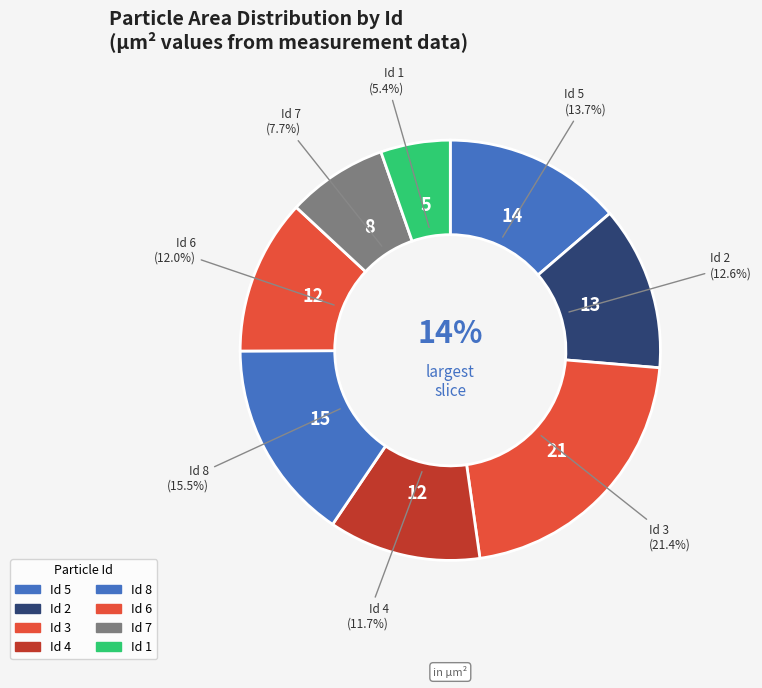

Rank the categories by value from highest to lowest.

3, 8, 5, 2, 6, 4, 7, 1